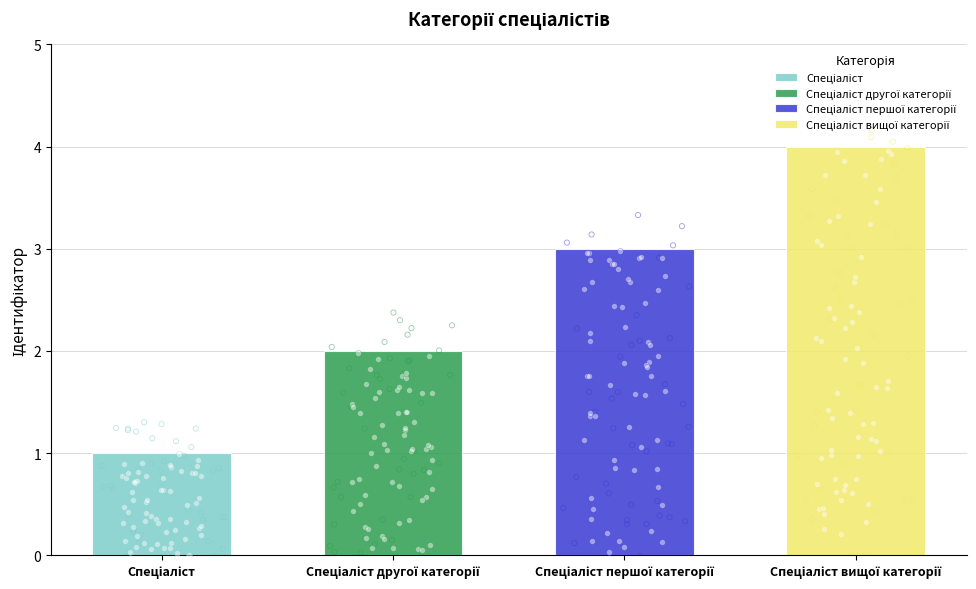

Between Спеціаліст вищої категорії and Спеціаліст першої категорії, which is larger?

Спеціаліст вищої категорії